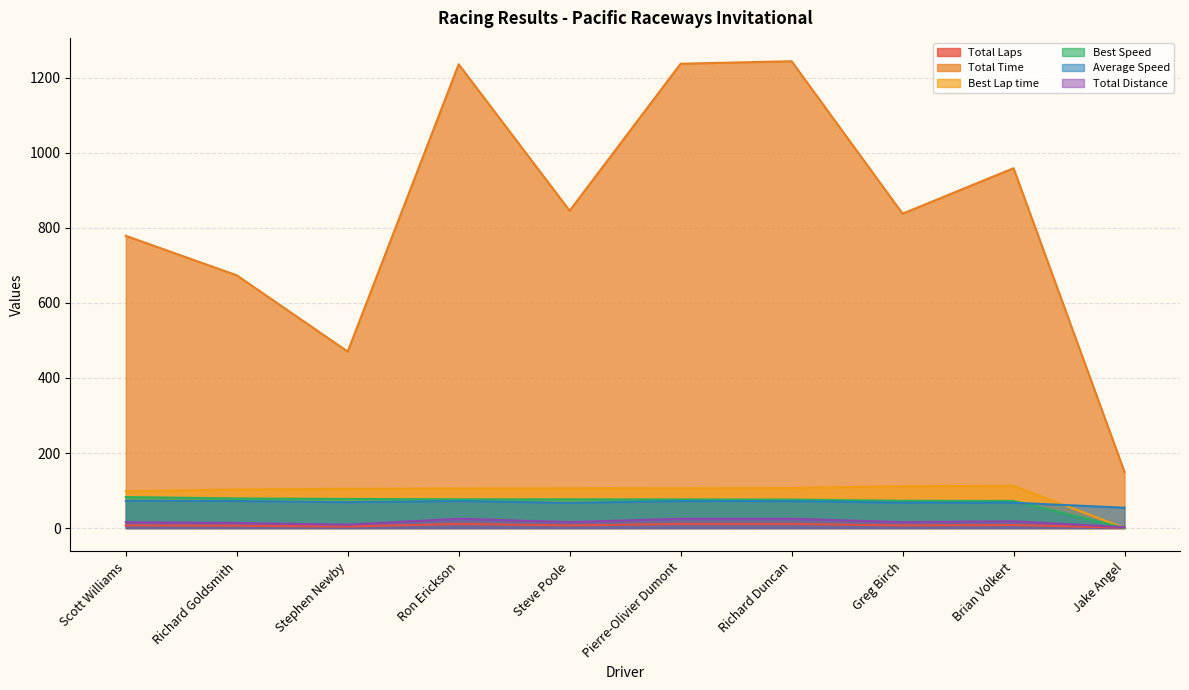

How many Total Laps values are between 6 and 11?

8